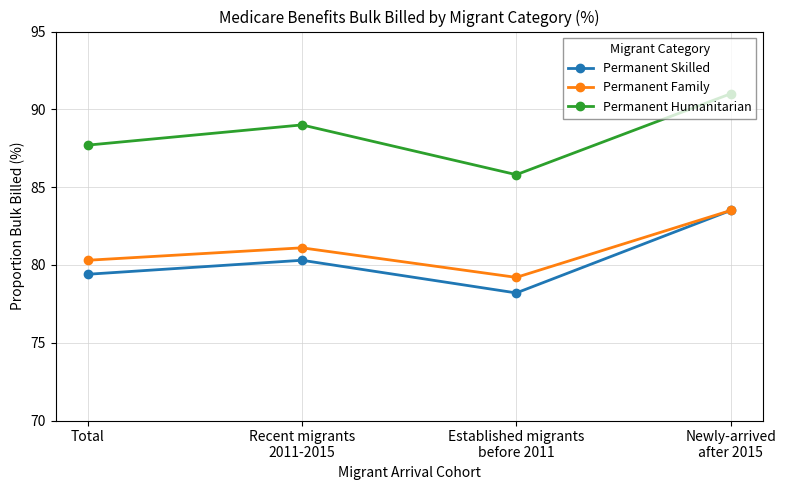

What is the label of the 3rd point from the left?

Established migrants
before 2011